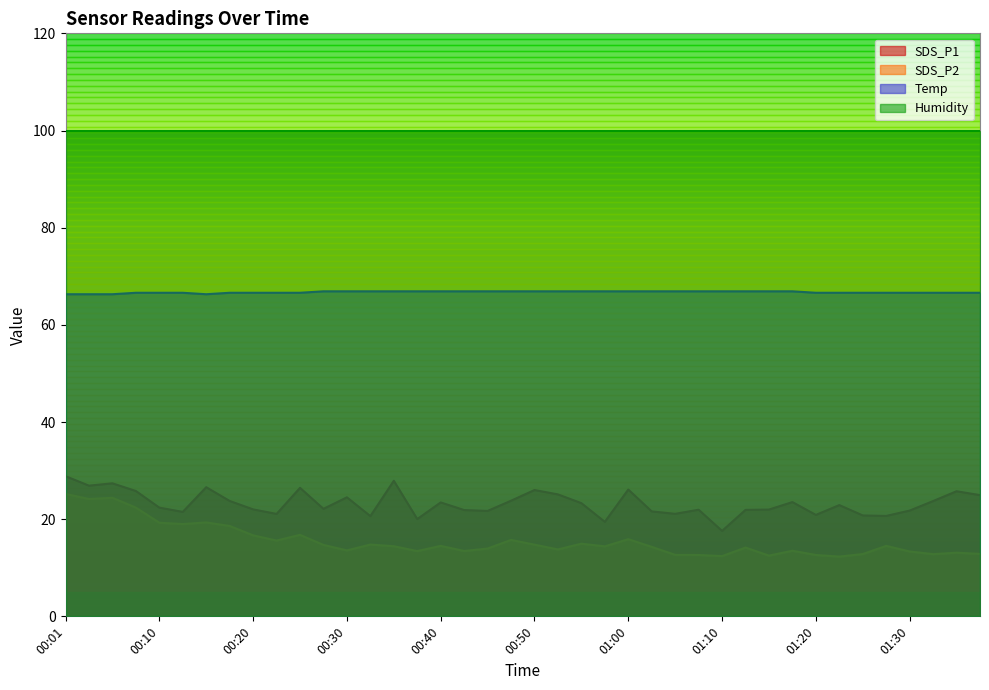

Between 00:45 and 00:23, which is larger?

00:45